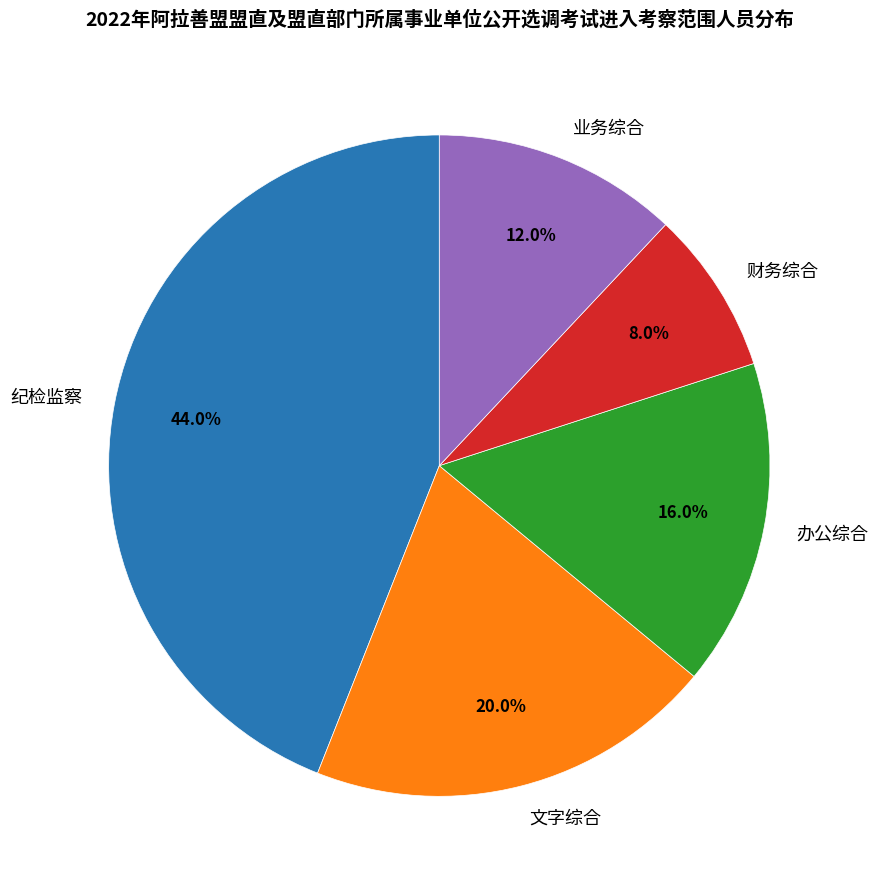

To the nearest percent, what is the combined percentage of 财务综合 and 业务综合?

20%